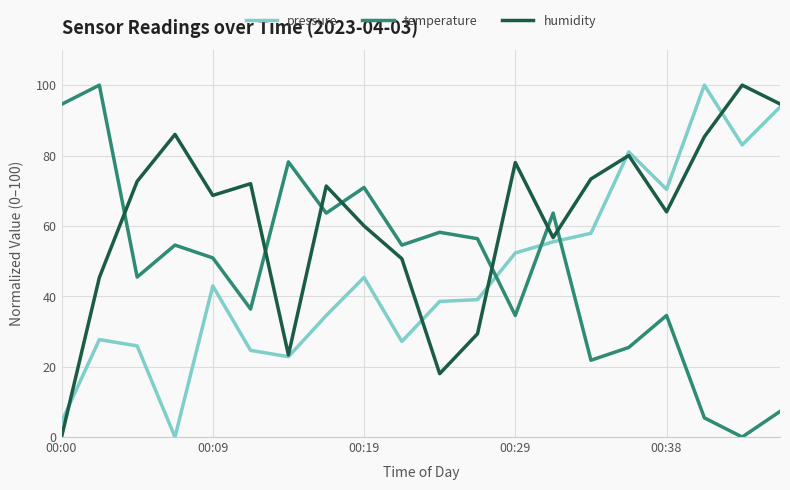

What is the highest value of the pressure series?

100.0